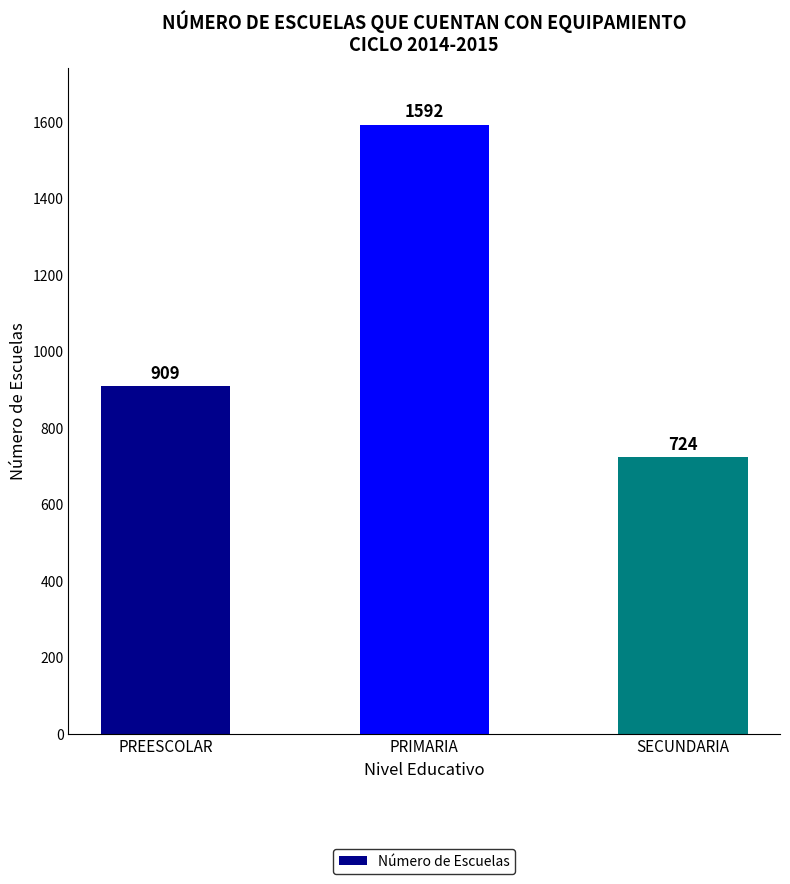

What is the ratio of the value at PRIMARIA to the value at SECUNDARIA?

2.2